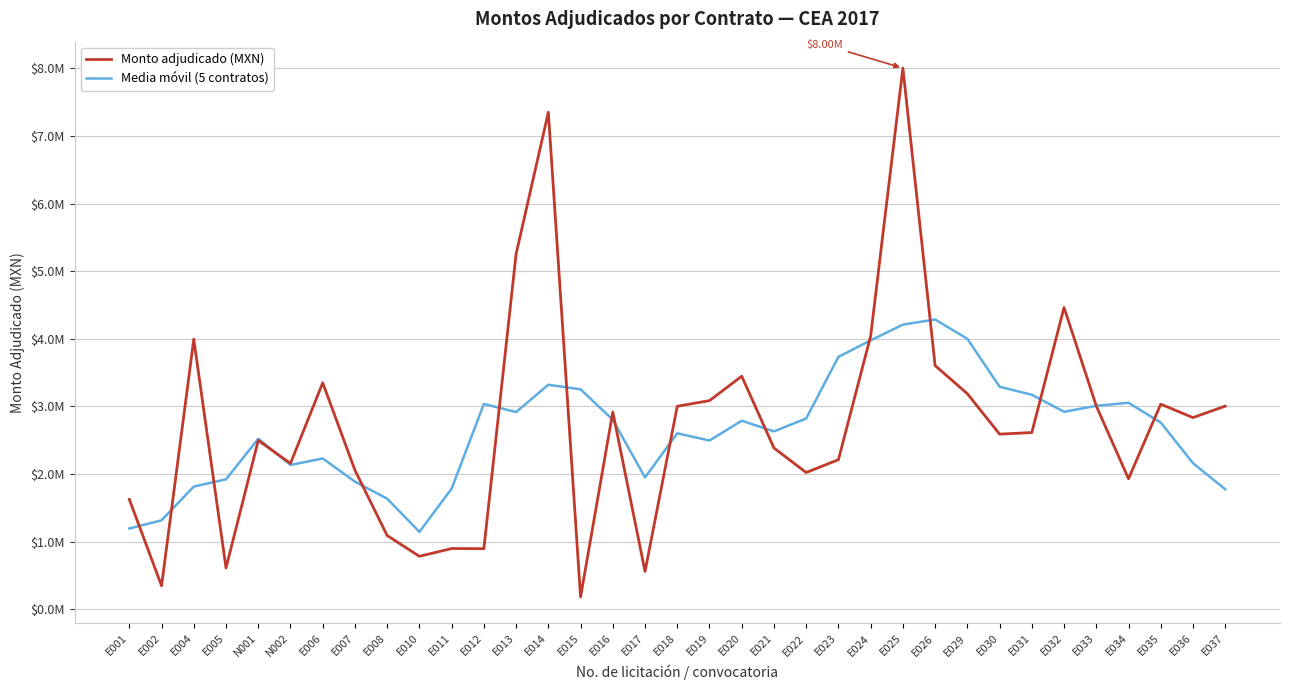

Reading left to right, list all the values displayed in this chart.

Monto adjudicado (MXN): E001=1623809.3	E002=344668.2	E004=3993155.5	E005=609398.9	N001=2496195.1	N002=2155804.9	E006=3347966.5	E007=2055322.9	E008=1088480.6	E010=781489.8	E011=896888.2	E012=894852.8	E013=5253979.0	E014=7350179.2	E015=180556.4	E016=2916694.9	E017=557892.0	E018=3001060.1	E019=3084728.7	E020=3445405.4	E021=2383635.0	E022=2021177.2	E023=2210909.5	E024=4041045.3	E025=8003199.8	E026=3602844.6	E029=3186743.4	E030=2588960.1	E031=2611977.0	E032=4462092.7	E033=3005447.2	E034=1928619.3	E035=3032060.9	E036=2833601.3	E037=3002967.0
Media móvil (5 contratos): E001=1192326.6	E002=1314206.4	E004=1813445.4	E005=1919844.5	N001=2520504.2	N002=2132937.6	E006=2228754.0	E007=1885812.9	E008=1634029.6	E010=1143406.9	E011=1783138.1	E012=3035477.8	E013=2915291.1	E014=3319252.5	E015=3251860.3	E016=2801276.5	E017=1948186.4	E018=2601156.2	E019=2494544.2	E020=2787201.3	E021=2629171.1	E022=2820434.5	E023=3731993.4	E024=3975835.3	E025=4208948.5	E026=4284558.7	E029=3998745.0	E030=3290523.6	E031=3171044.1	E032=2919419.3	E033=3008039.4	E034=3052364.3	E035=2760539.1	E036=2159449.7	E037=1773725.9